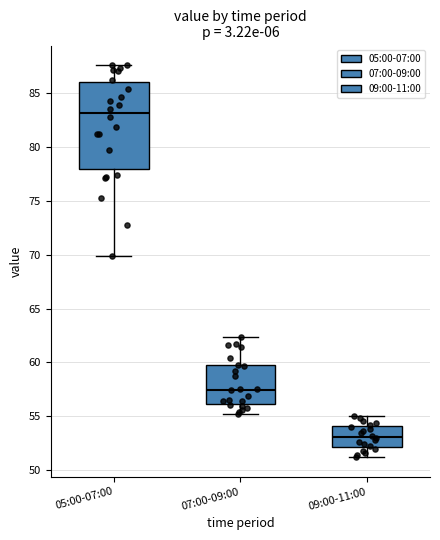

Where does the lower whisker of the box for 05:00-07:00 end on the y-axis? The values are not printed on the chart, so give them approximately, as read against the axis.

70.0